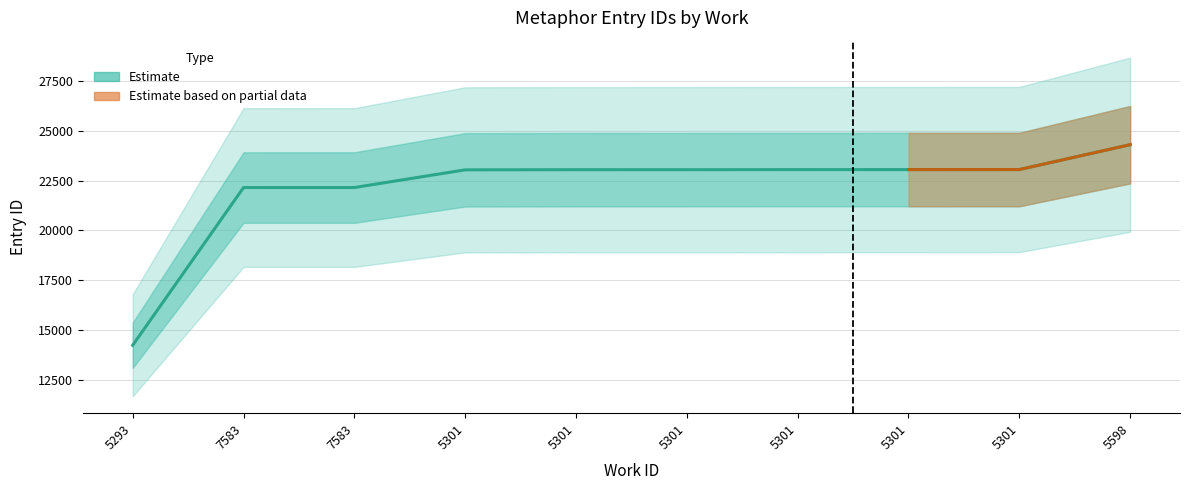

Which category has the highest value across all series?

5598